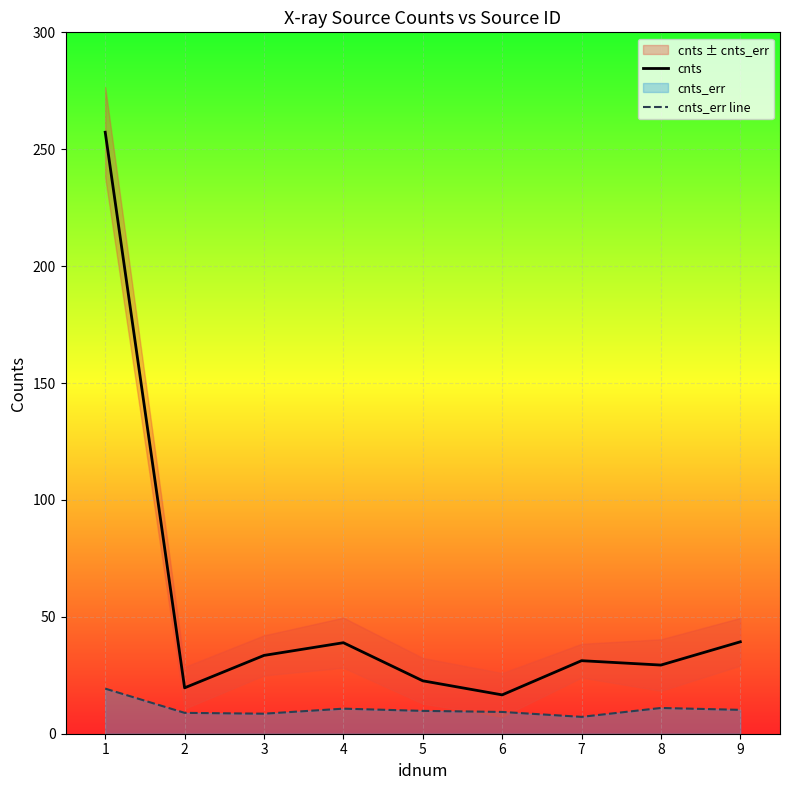

The value of cnts_err line at 9 is 10.2. True or false?

True